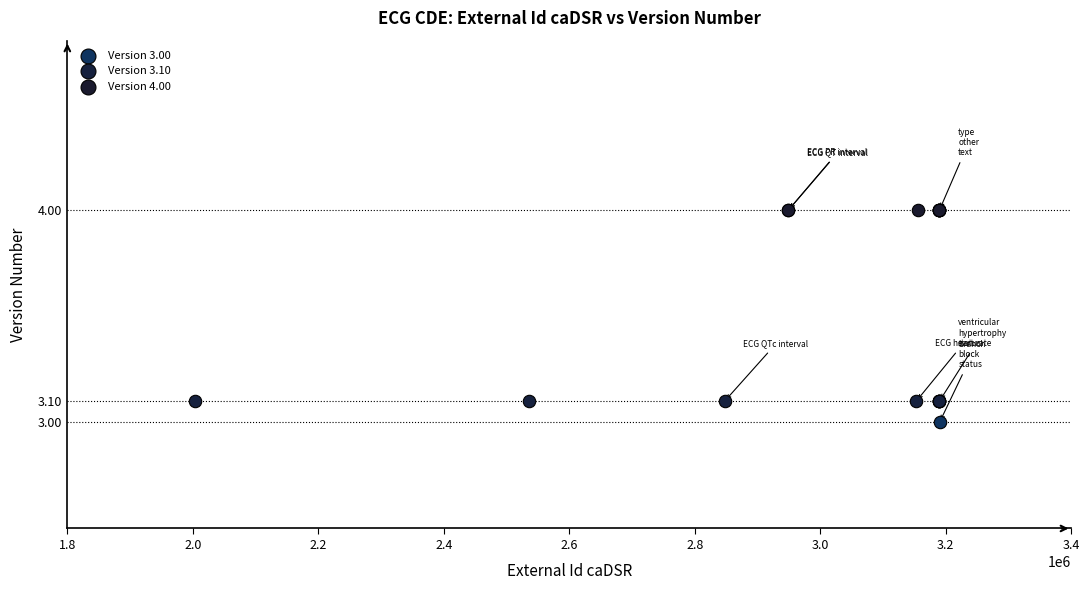

Which series contains the lowest Y value?

Version 3.00